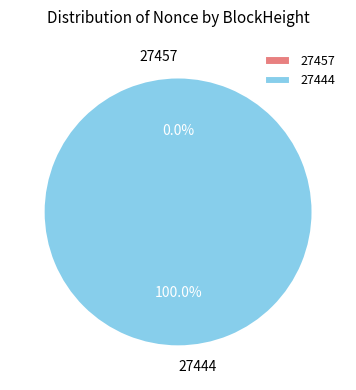

To the nearest percent, what portion does 27444 represent?

100%